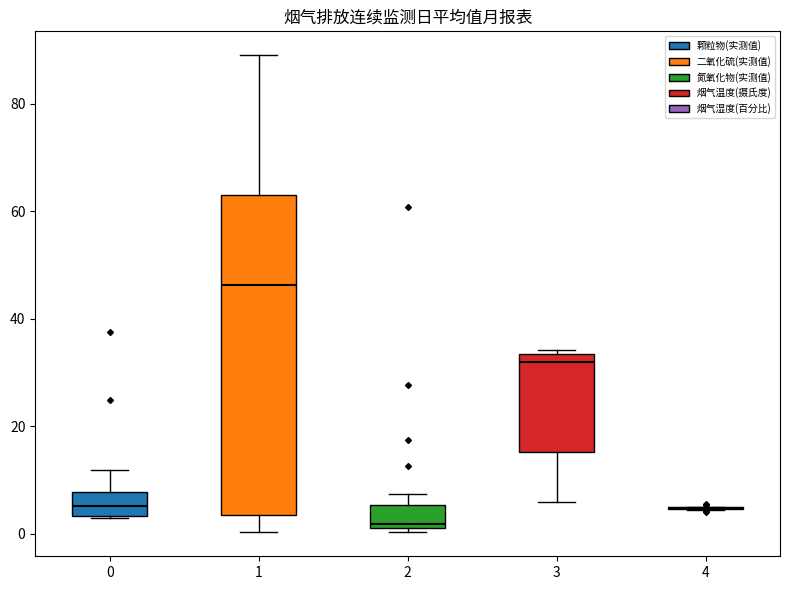

Which box is the tallest, from its lower edge to its upper edge?

1